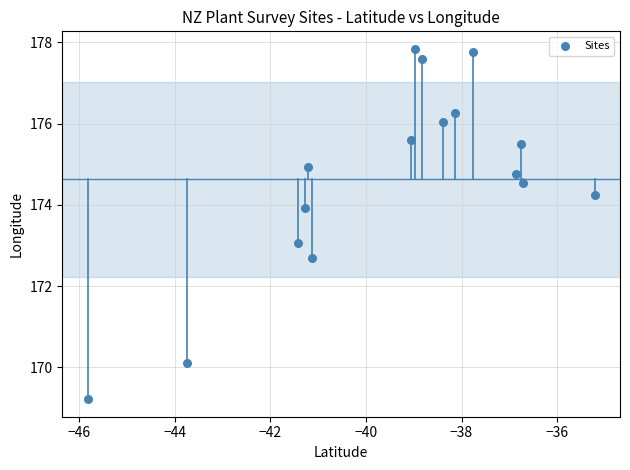

What is the range of Y values (max minus min)?

8.6